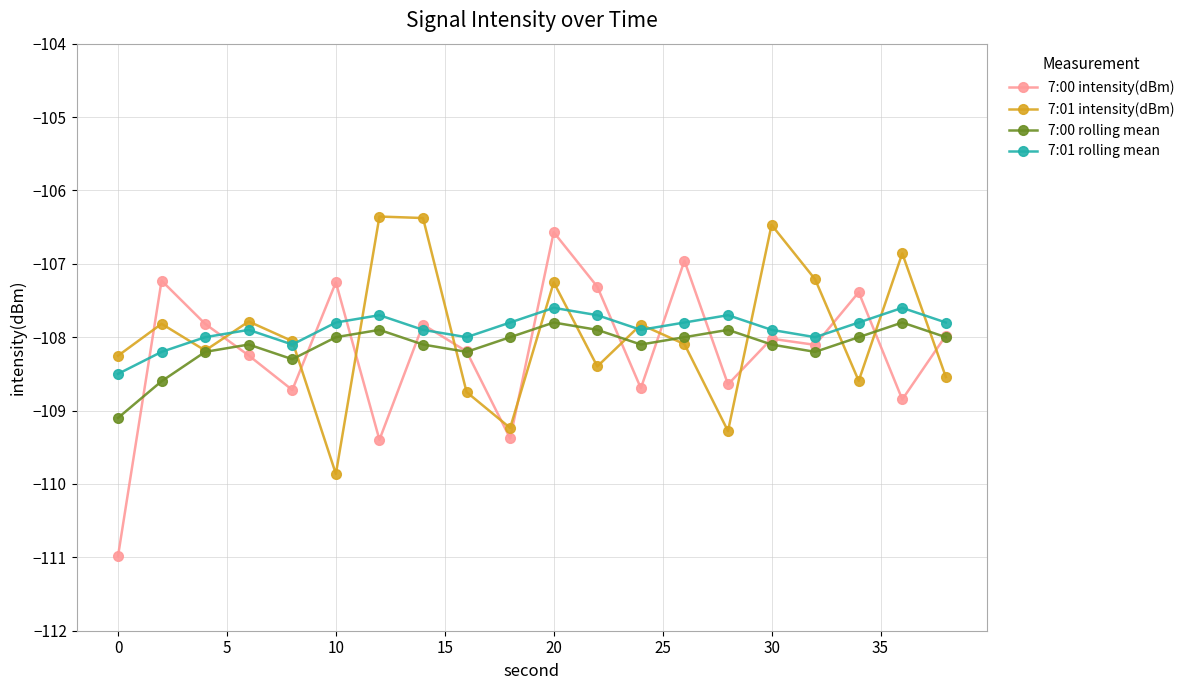

What is the difference between the maximum and second lowest values in the 7:00 rolling mean series?

0.8